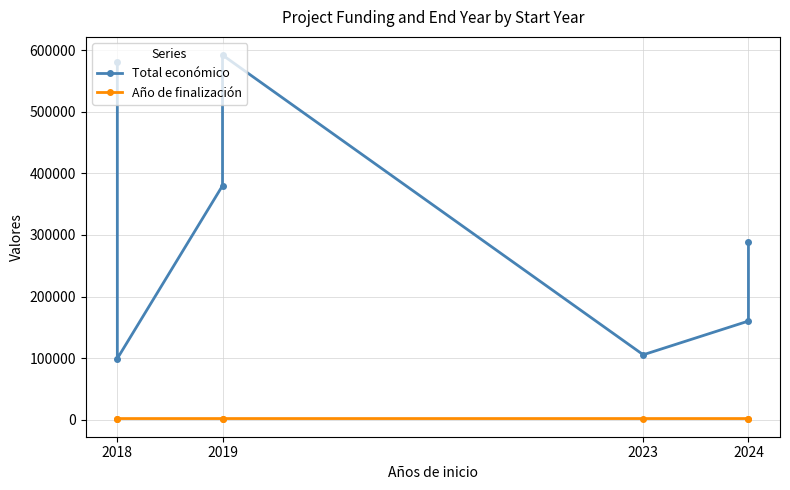

Is the value of Total económico at 2018 greater than the value of Año de finalización at 2018?

Yes